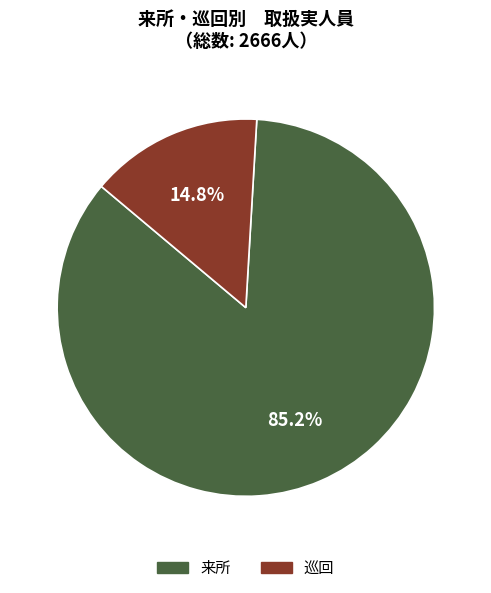

To the nearest percent, what percentage of the pie is 来所?

85%